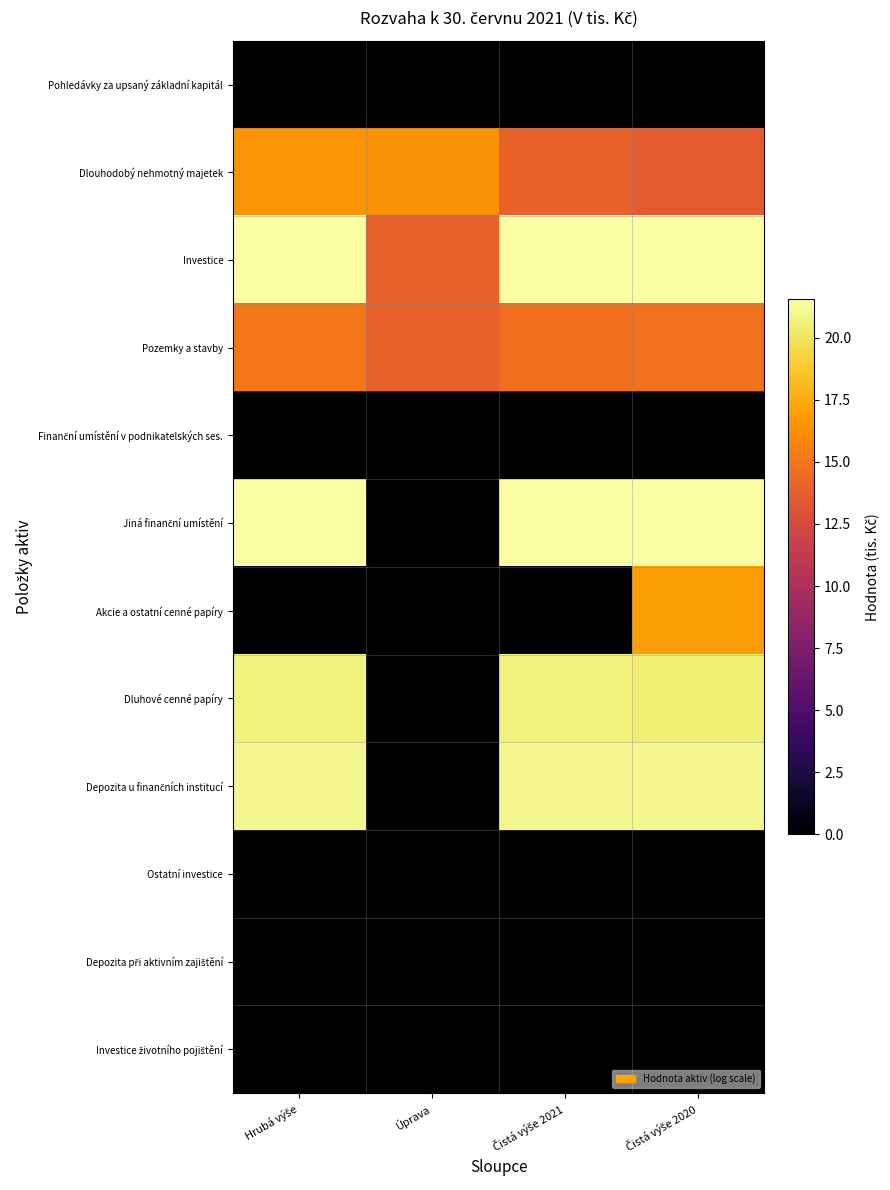

What is the difference between the highest and lowest values at Úprava?

16.4